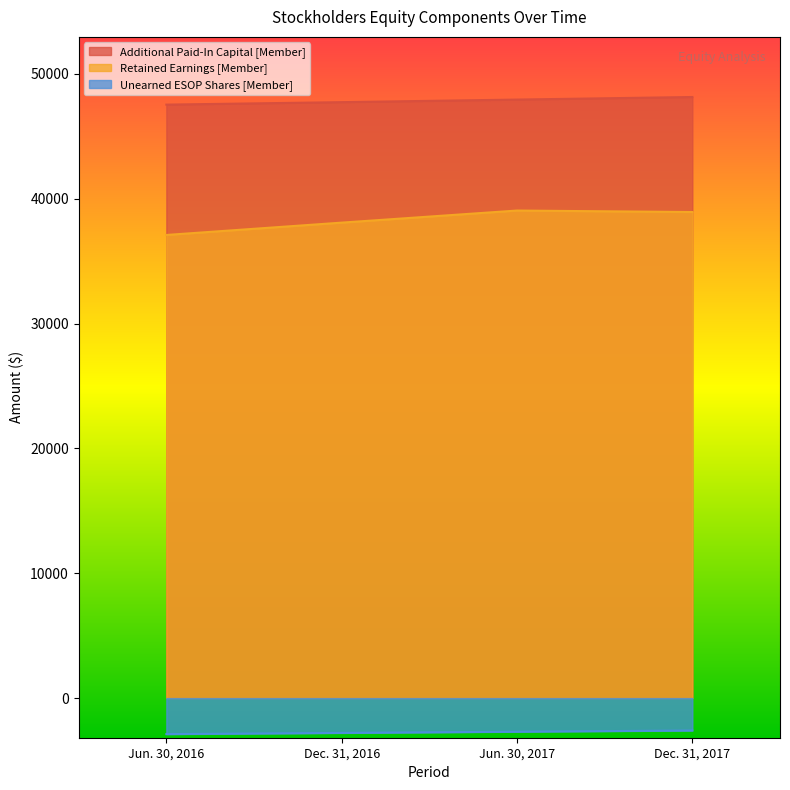

List the series in order of their peak value, lowest first.

Unearned ESOP Shares [Member], Retained Earnings [Member], Additional Paid-In Capital [Member]